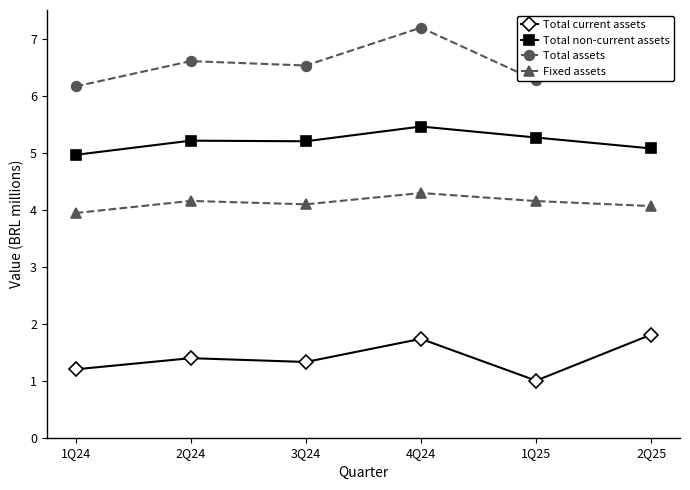

Is it true that Total assets equals 4.1 at 1Q25?

False